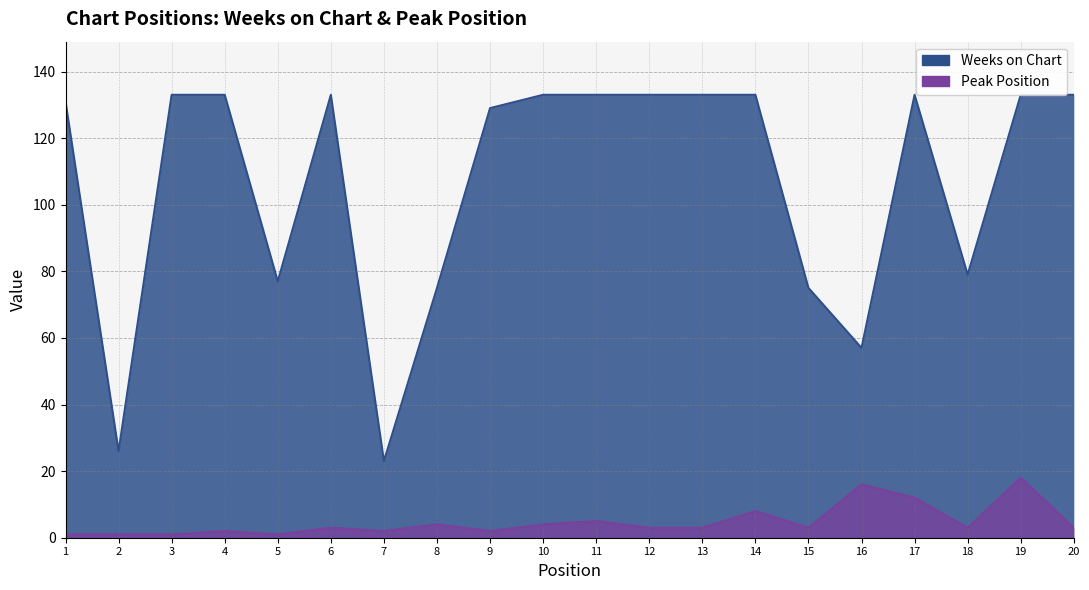

Rank the series by their maximum value, from highest to lowest.

Weeks on Chart, Peak Position